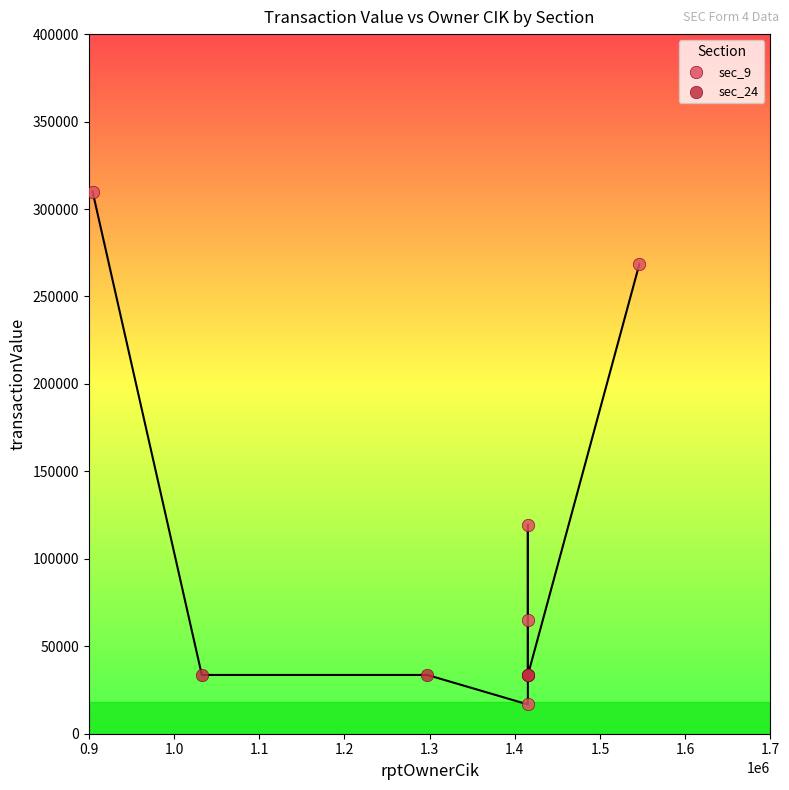

Which series contains the lowest Y value?

sec_9